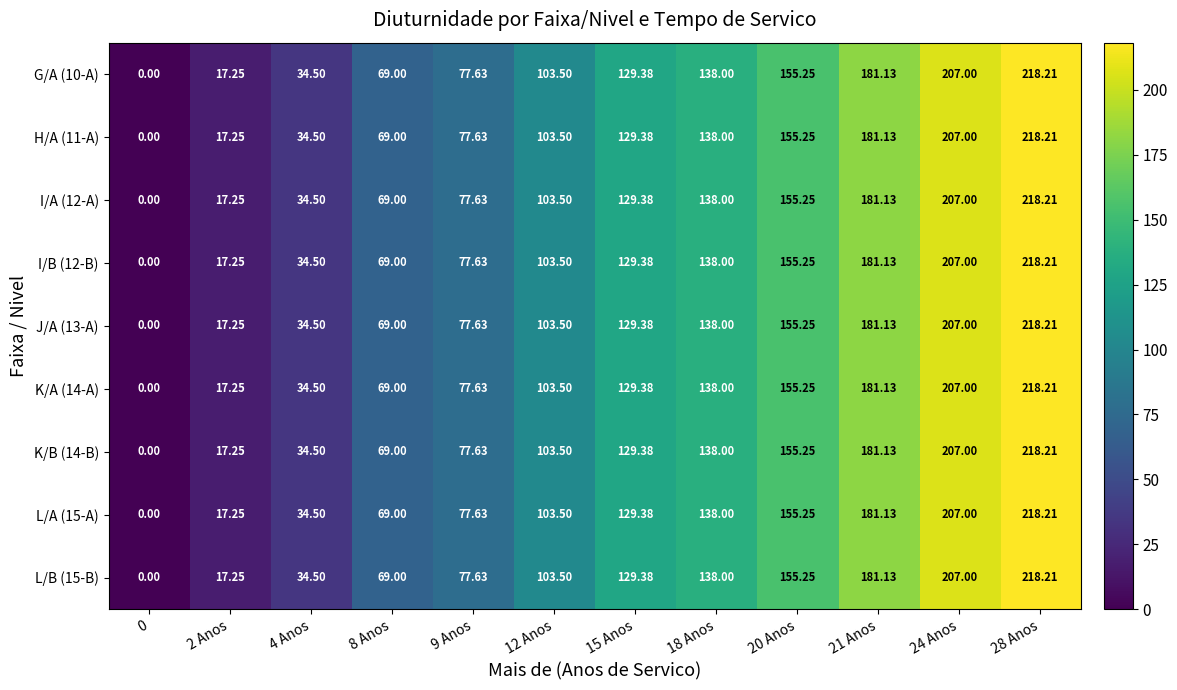

How many values in the I/A (12-A) series exceed 129?

6